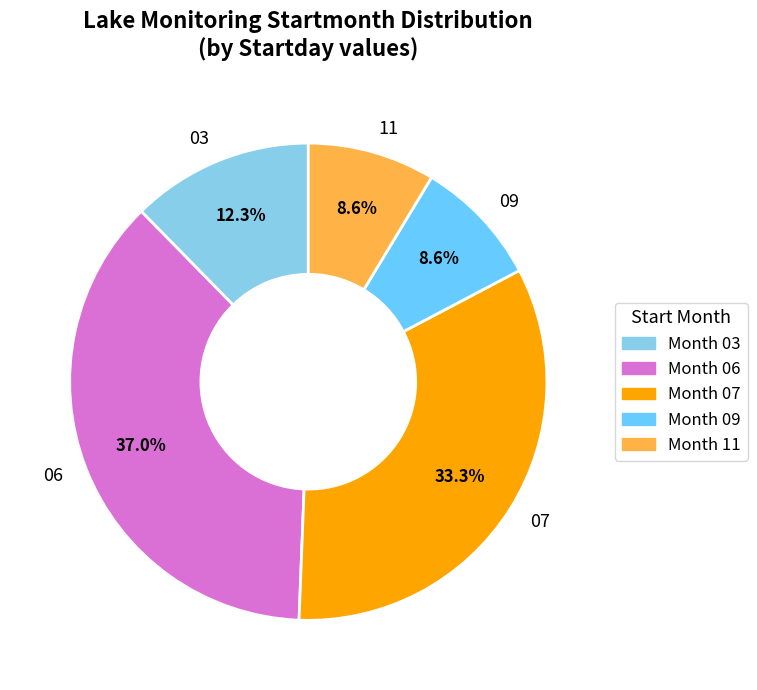

Which slice is the largest?

06